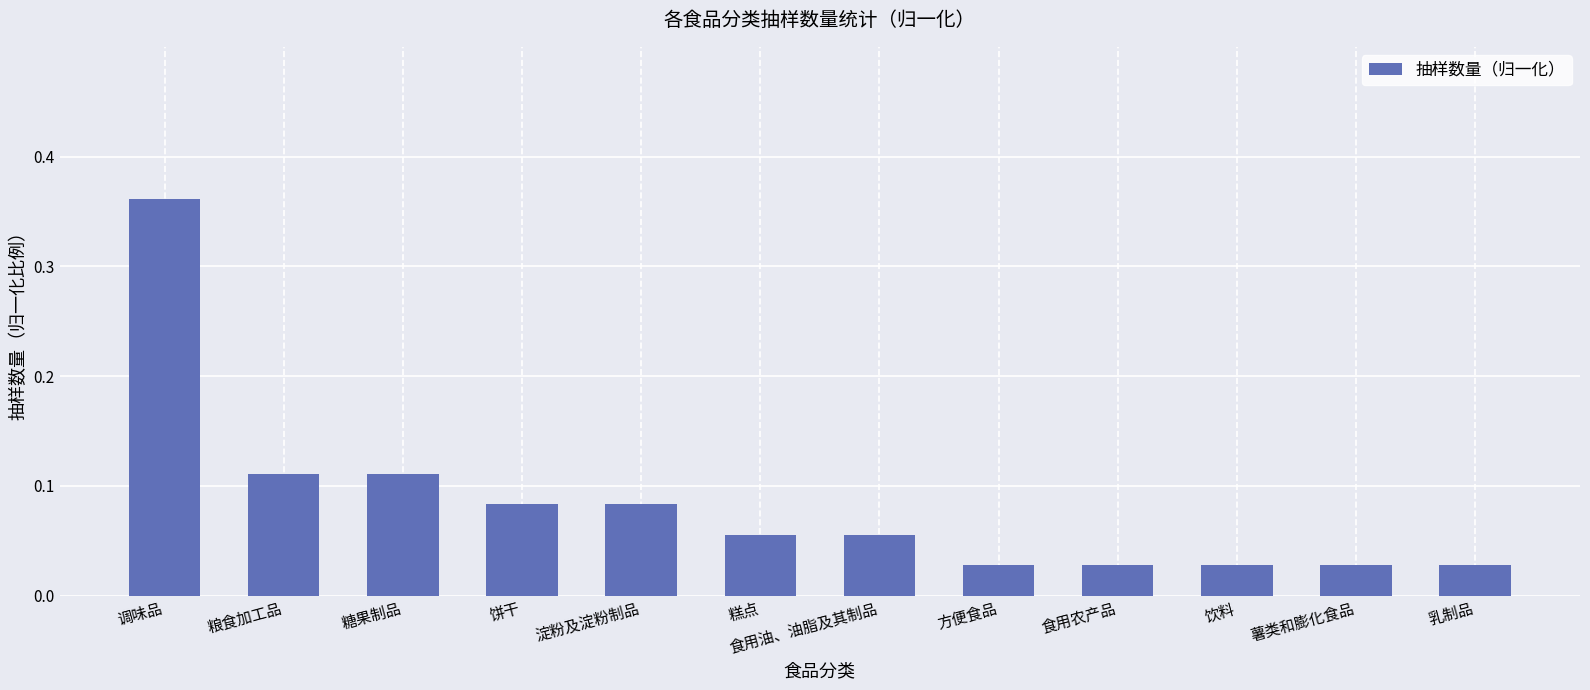

The value at 饼干 is 0.0. True or false?

False